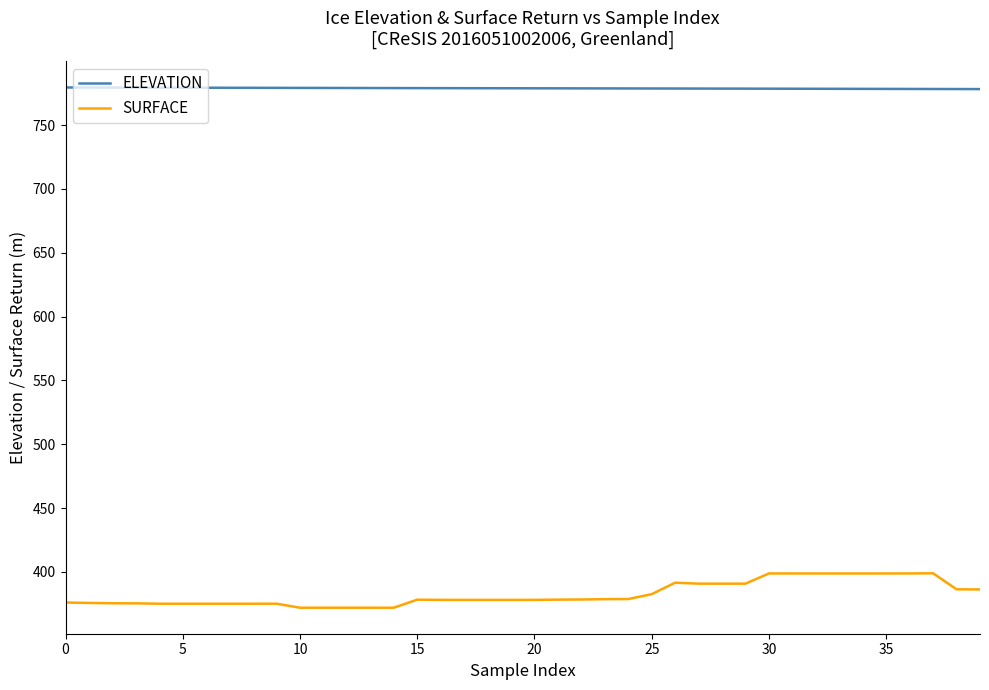

Which series has the largest total across all categories?

ELEVATION